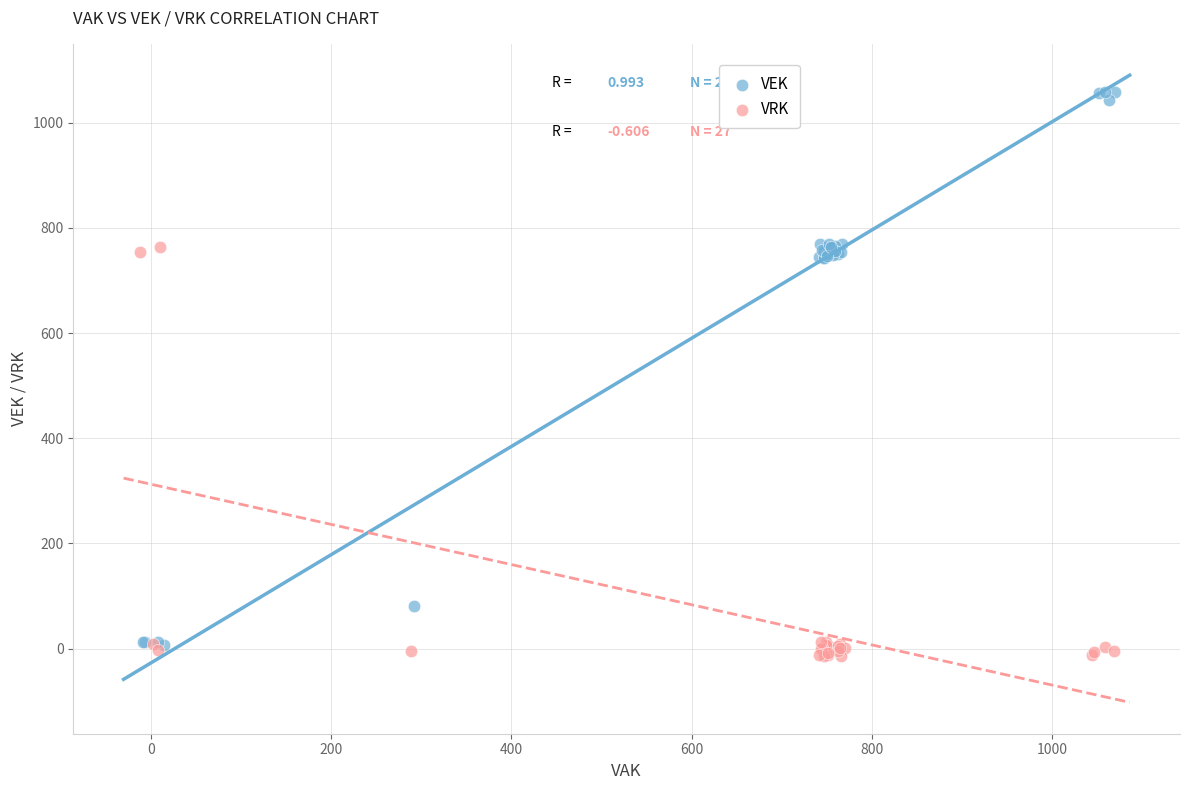

Which series has the largest Y range (max minus min)?

VEK